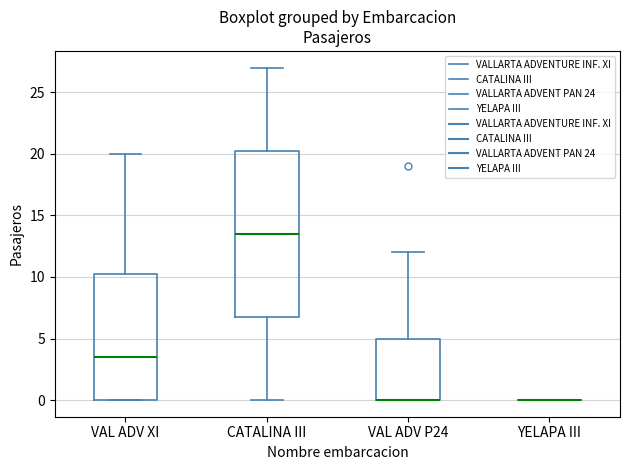

Where is the upper edge of the box for VAL ADV XI on the y-axis? The values are not printed on the chart, so give them approximately, as read against the axis.

10.5